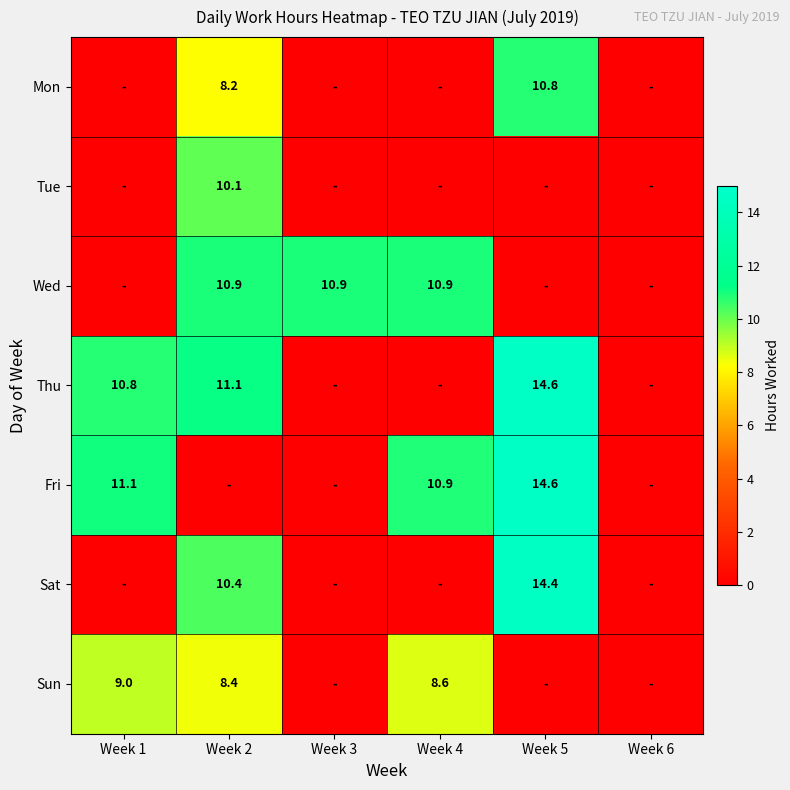

The Tue series shows 10.1 at Week 2. True or false?

True